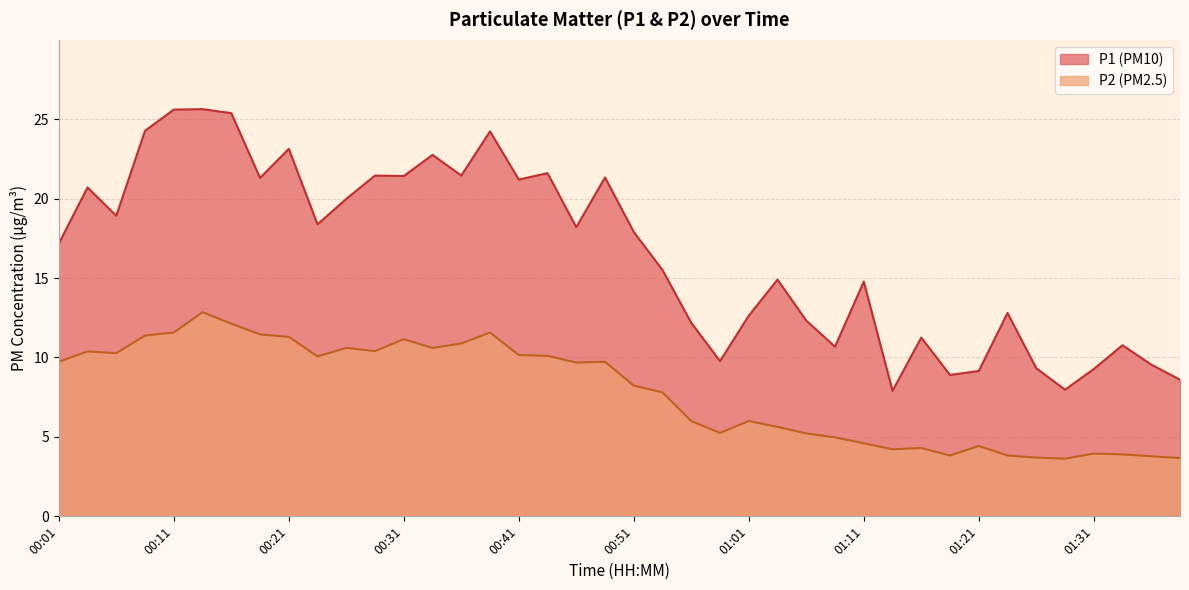

What is the difference between the P2 values at 00:38 and 01:36?

7.8